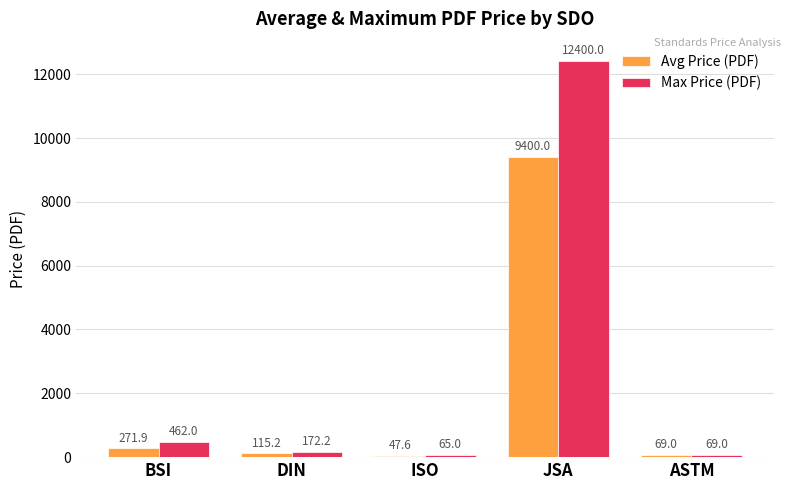

Which series has the largest range (max minus min)?

Max Price (PDF)